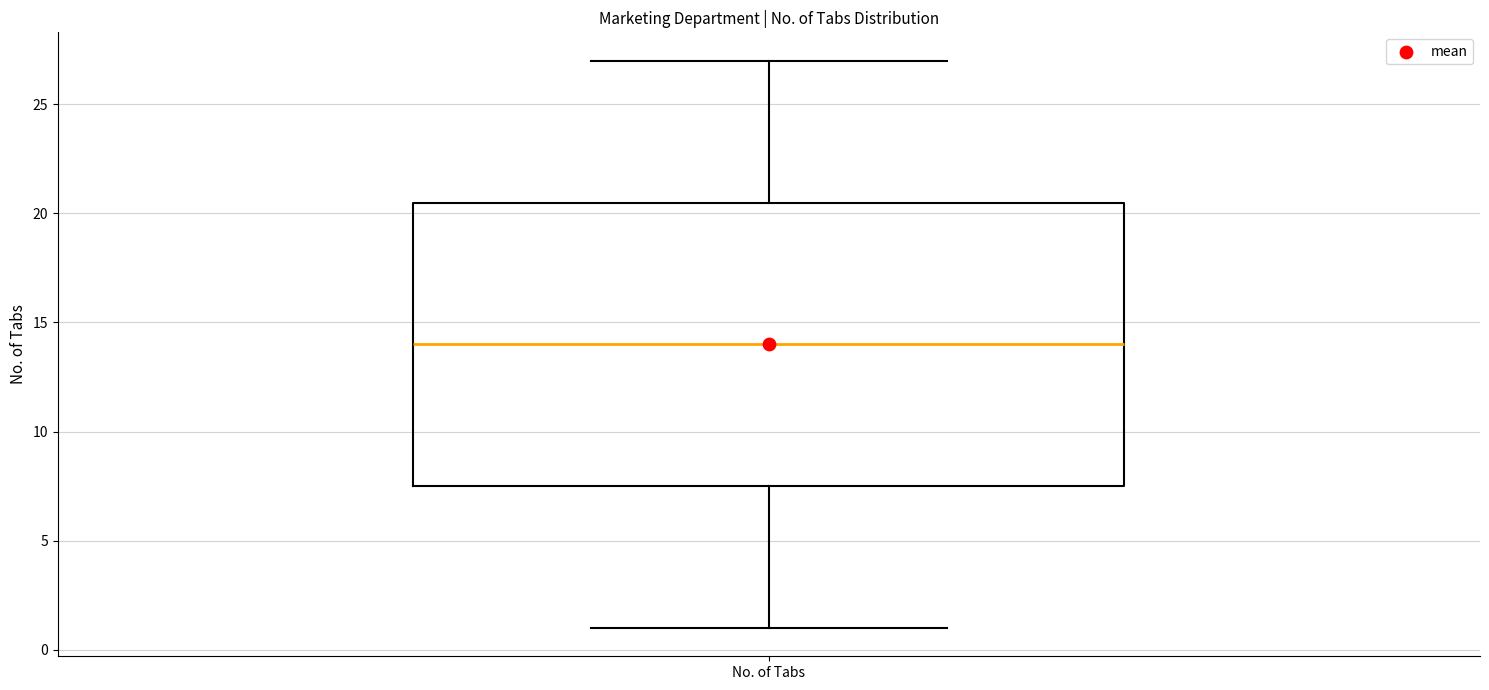

Read this box plot against the y-axis: the position of the median line, the range covered by the box, and the ends of both whiskers. The values are not printed on the chart, so give them approximately, as read against the axis.

median 14.0, box 7.5 to 20.5, whiskers 1.0 to 27.0